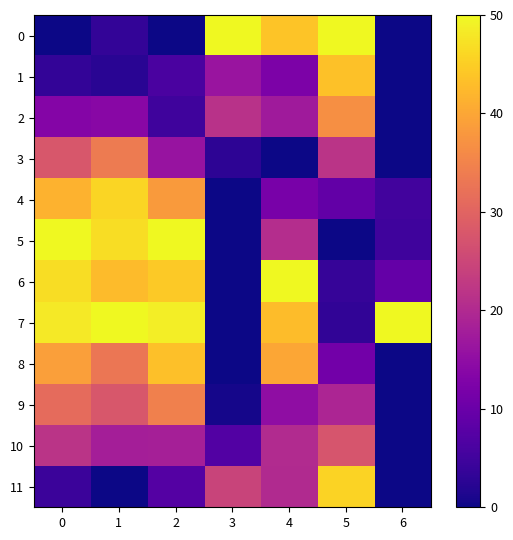

What is the total value across all series at 3?

122.8